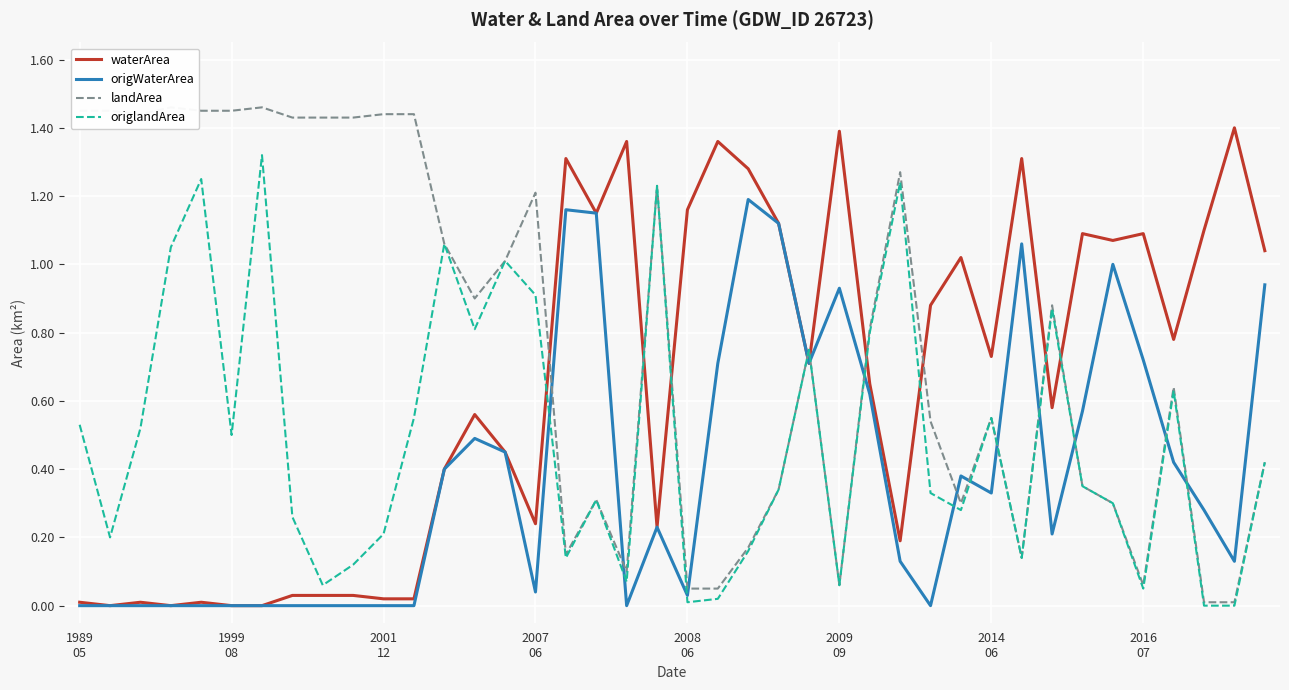

What is the maximum value for waterArea?

1.4